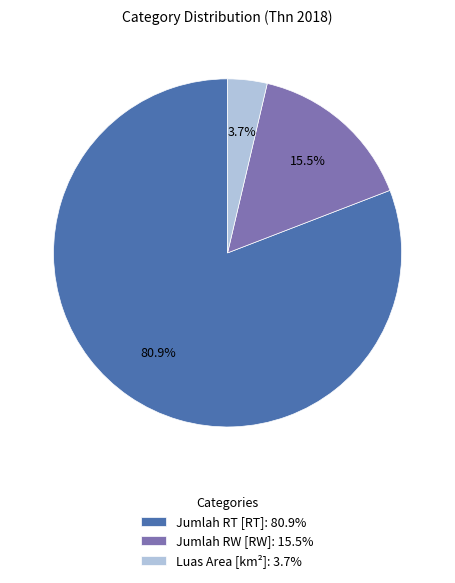

Is it true that Luas Area [km²] is 4% of the pie?

True